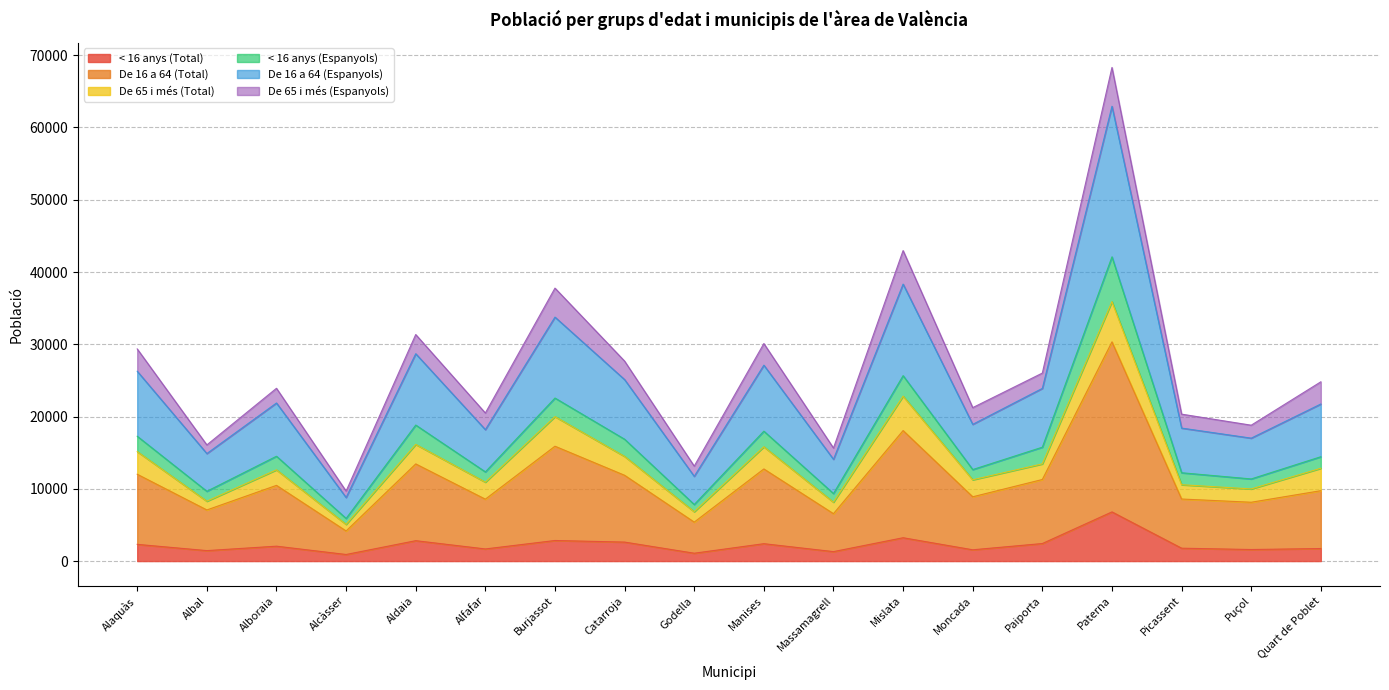

At which label does < 16 anys (Total) reach its peak?

Paterna